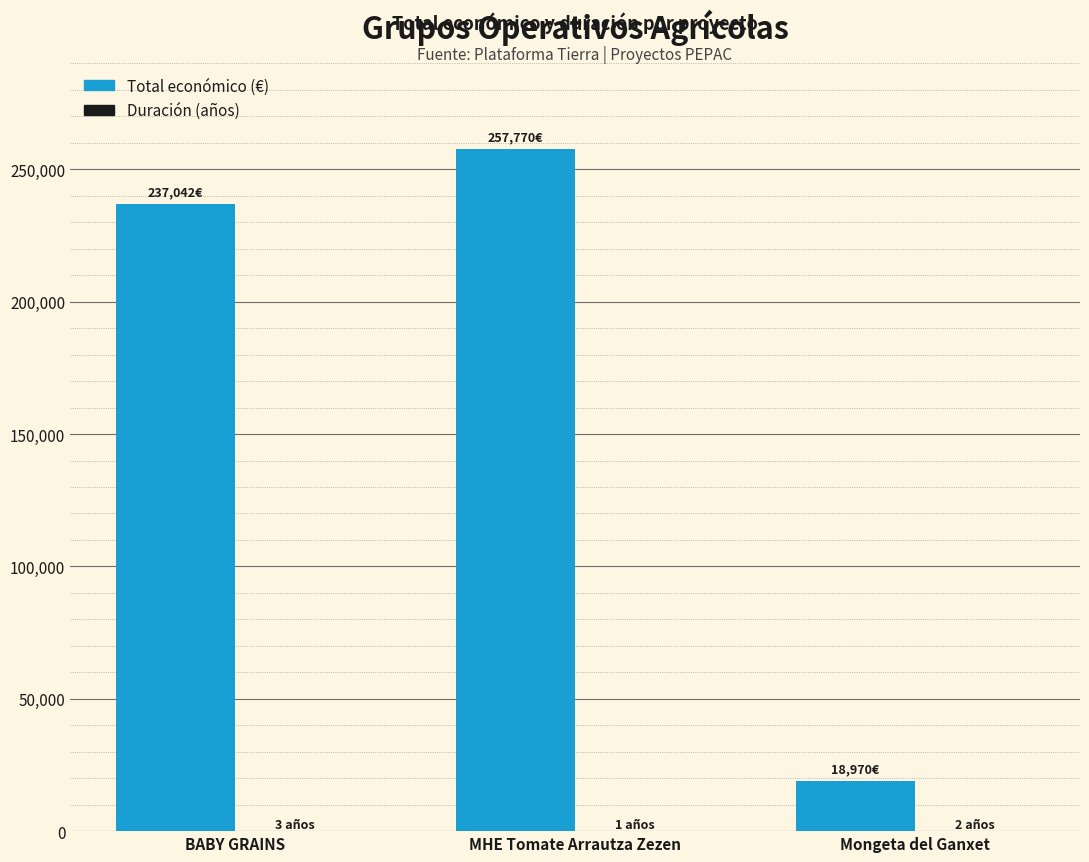

How many groups of bars are there?

3